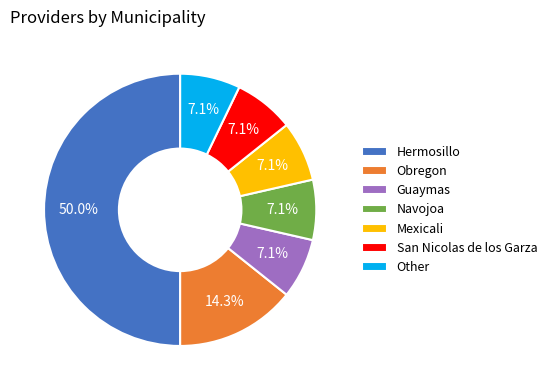

Is the sum of Navojoa and Obregon greater than half?

No